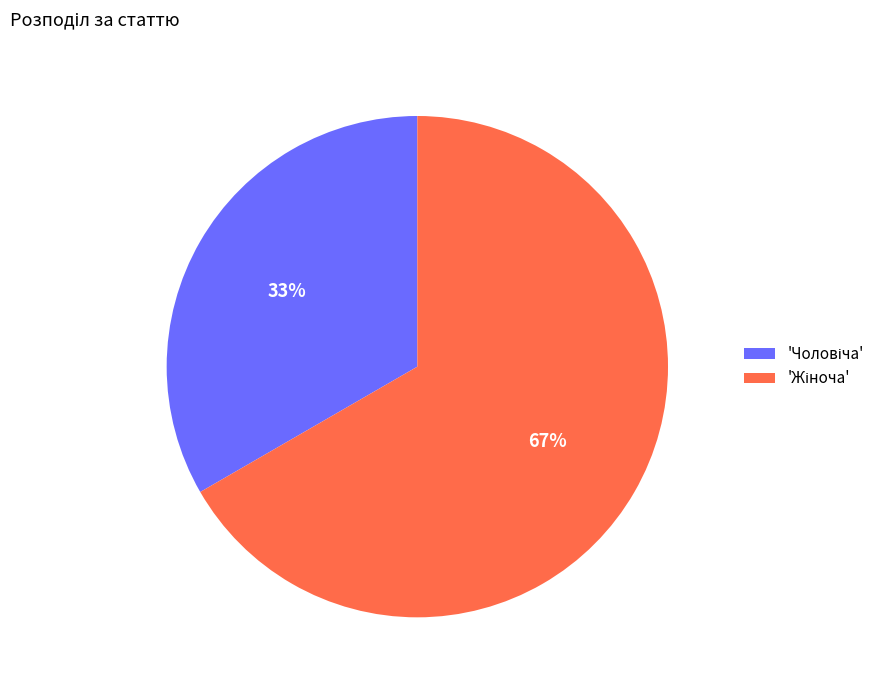

Is there any slice that represents more than half of the pie?

Yes